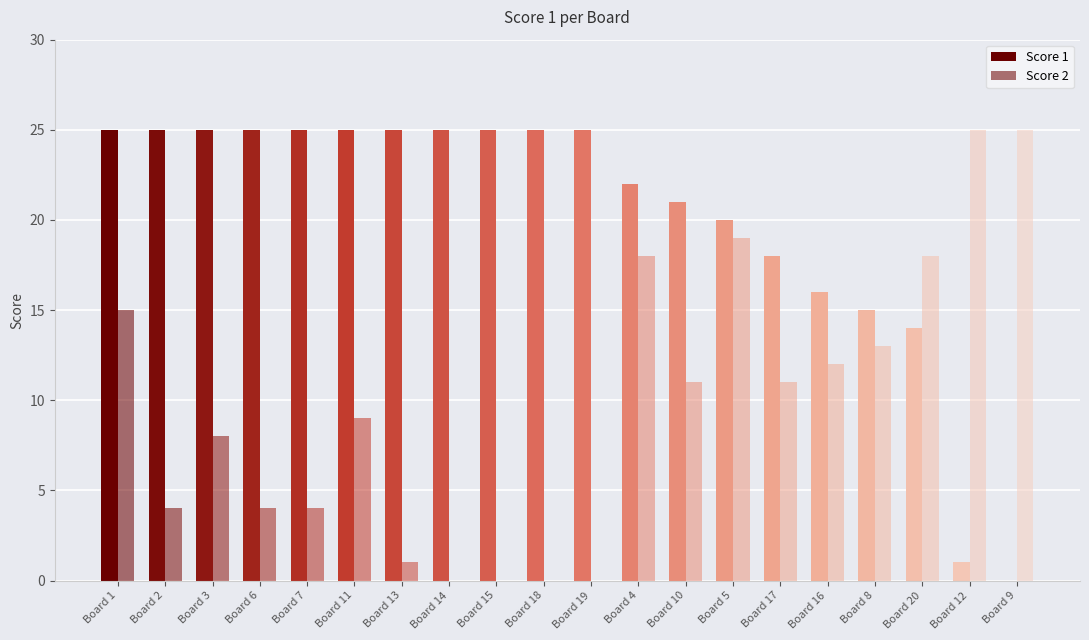

Are the bars grouped side by side (vs. stacked)?

Yes